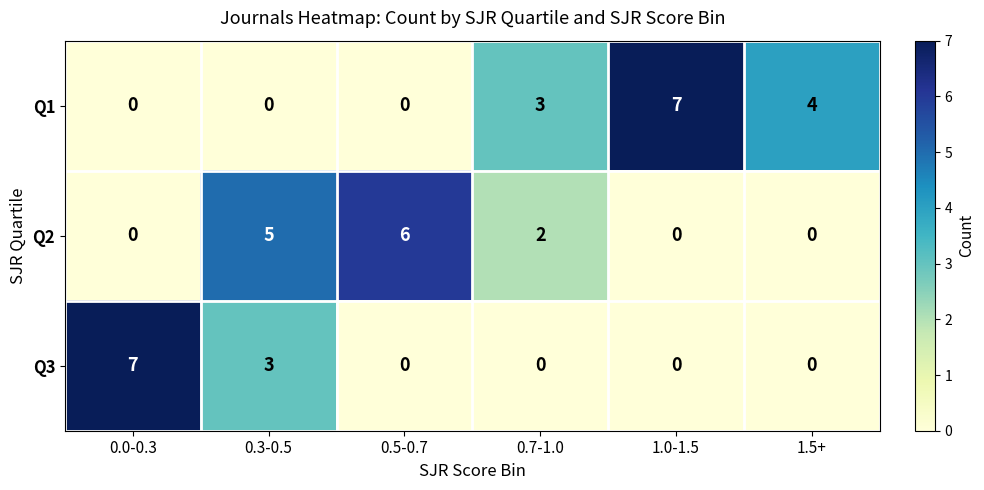

Rank the series by their average value, from lowest to highest.

Q3, Q2, Q1